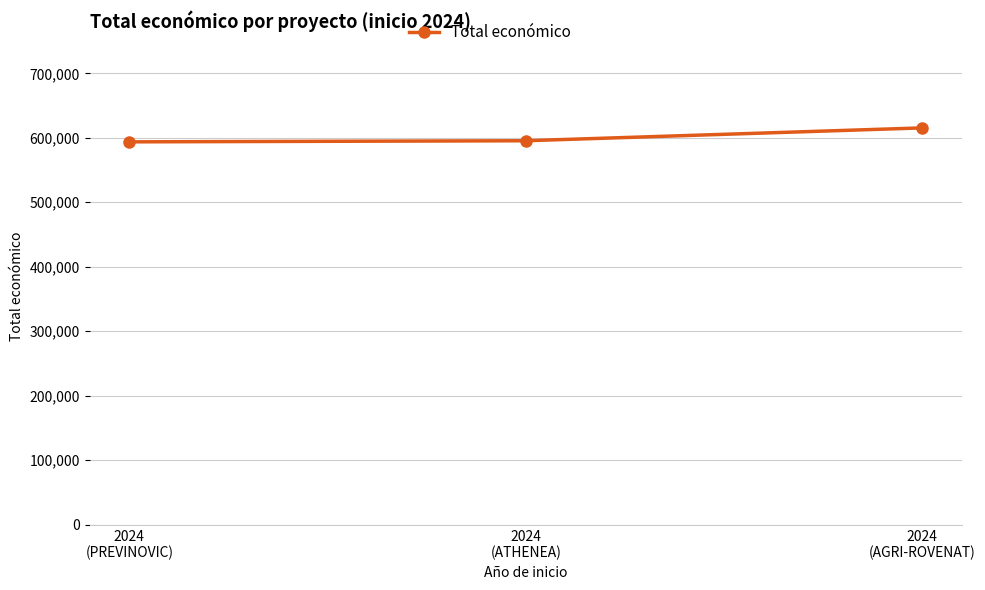

What is the approximate value at 2024
(AGRI-ROVENAT), to the nearest 100?

615400